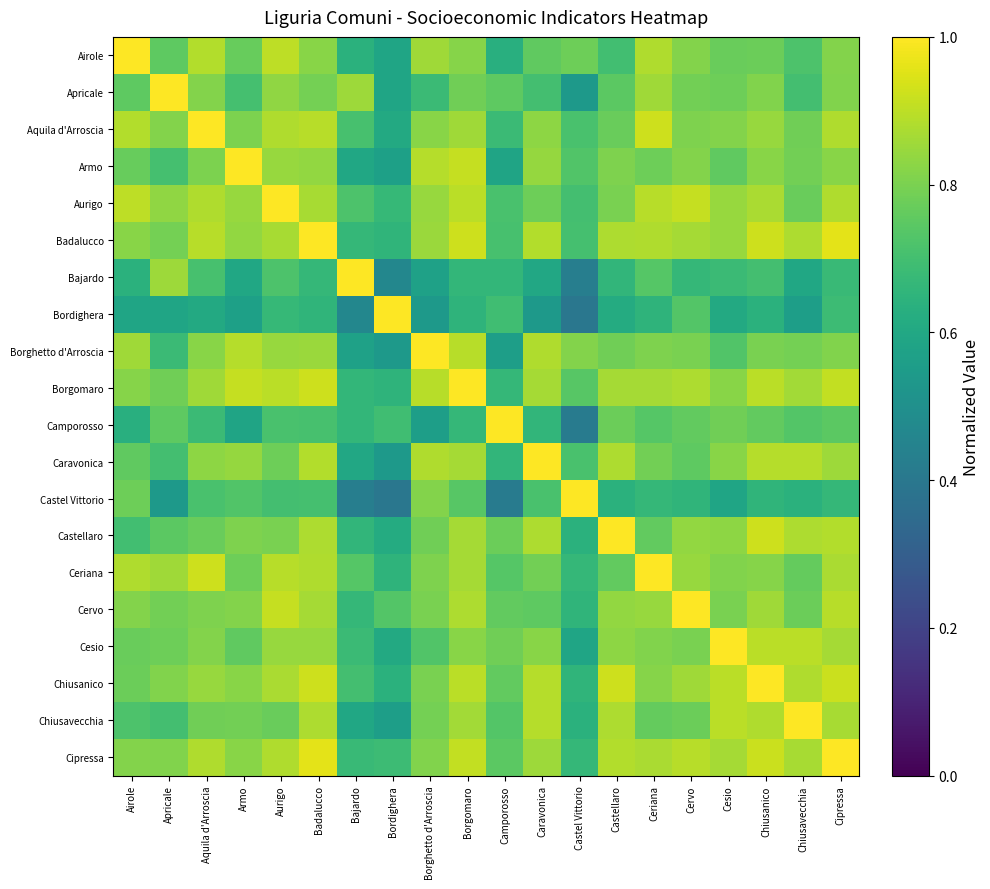

Reading right to left, list all the values displayed in this chart.

Airole: Cipressa=0.8	Chiusavecchia=0.7	Chiusanico=0.8	Cesio=0.8	Cervo=0.8	Ceriana=0.9	Castellaro=0.7	Castel Vittorio=0.8	Caravonica=0.8	Camporosso=0.6	Borgomaro=0.8	Borghetto d'Arroscia=0.9	Bordighera=0.6	Bajardo=0.6	Badalucco=0.8	Aurigo=0.9	Armo=0.8	Aquila d'Arroscia=0.9	Apricale=0.8	Airole=1.0
Apricale: Cipressa=0.8	Chiusavecchia=0.7	Chiusanico=0.8	Cesio=0.8	Cervo=0.8	Ceriana=0.9	Castellaro=0.7	Castel Vittorio=0.5	Caravonica=0.7	Camporosso=0.8	Borgomaro=0.8	Borghetto d'Arroscia=0.7	Bordighera=0.6	Bajardo=0.9	Badalucco=0.8	Aurigo=0.8	Armo=0.7	Aquila d'Arroscia=0.8	Apricale=1.0	Airole=0.8
Aquila d'Arroscia: Cipressa=0.9	Chiusavecchia=0.8	Chiusanico=0.8	Cesio=0.8	Cervo=0.8	Ceriana=0.9	Castellaro=0.8	Castel Vittorio=0.7	Caravonica=0.8	Camporosso=0.7	Borgomaro=0.9	Borghetto d'Arroscia=0.8	Bordighera=0.6	Bajardo=0.7	Badalucco=0.9	Aurigo=0.9	Armo=0.8	Aquila d'Arroscia=1.0	Apricale=0.8	Airole=0.9
Armo: Cipressa=0.8	Chiusavecchia=0.8	Chiusanico=0.8	Cesio=0.8	Cervo=0.8	Ceriana=0.8	Castellaro=0.8	Castel Vittorio=0.7	Caravonica=0.8	Camporosso=0.6	Borgomaro=0.9	Borghetto d'Arroscia=0.9	Bordighera=0.6	Bajardo=0.6	Badalucco=0.8	Aurigo=0.8	Armo=1.0	Aquila d'Arroscia=0.8	Apricale=0.7	Airole=0.8
Aurigo: Cipressa=0.9	Chiusavecchia=0.8	Chiusanico=0.9	Cesio=0.8	Cervo=0.9	Ceriana=0.9	Castellaro=0.8	Castel Vittorio=0.7	Caravonica=0.8	Camporosso=0.7	Borgomaro=0.9	Borghetto d'Arroscia=0.8	Bordighera=0.7	Bajardo=0.7	Badalucco=0.9	Aurigo=1.0	Armo=0.8	Aquila d'Arroscia=0.9	Apricale=0.8	Airole=0.9
Badalucco: Cipressa=1.0	Chiusavecchia=0.9	Chiusanico=0.9	Cesio=0.8	Cervo=0.9	Ceriana=0.9	Castellaro=0.9	Castel Vittorio=0.7	Caravonica=0.9	Camporosso=0.7	Borgomaro=0.9	Borghetto d'Arroscia=0.9	Bordighera=0.7	Bajardo=0.7	Badalucco=1.0	Aurigo=0.9	Armo=0.8	Aquila d'Arroscia=0.9	Apricale=0.8	Airole=0.8
Bajardo: Cipressa=0.7	Chiusavecchia=0.6	Chiusanico=0.7	Cesio=0.7	Cervo=0.7	Ceriana=0.7	Castellaro=0.7	Castel Vittorio=0.4	Caravonica=0.6	Camporosso=0.7	Borgomaro=0.7	Borghetto d'Arroscia=0.6	Bordighera=0.5	Bajardo=1.0	Badalucco=0.7	Aurigo=0.7	Armo=0.6	Aquila d'Arroscia=0.7	Apricale=0.9	Airole=0.6
Bordighera: Cipressa=0.7	Chiusavecchia=0.6	Chiusanico=0.6	Cesio=0.6	Cervo=0.7	Ceriana=0.6	Castellaro=0.6	Castel Vittorio=0.4	Caravonica=0.5	Camporosso=0.7	Borgomaro=0.7	Borghetto d'Arroscia=0.5	Bordighera=1.0	Bajardo=0.5	Badalucco=0.7	Aurigo=0.7	Armo=0.6	Aquila d'Arroscia=0.6	Apricale=0.6	Airole=0.6
Borghetto d'Arroscia: Cipressa=0.8	Chiusavecchia=0.8	Chiusanico=0.8	Cesio=0.7	Cervo=0.8	Ceriana=0.8	Castellaro=0.8	Castel Vittorio=0.8	Caravonica=0.9	Camporosso=0.6	Borgomaro=0.9	Borghetto d'Arroscia=1.0	Bordighera=0.5	Bajardo=0.6	Badalucco=0.9	Aurigo=0.8	Armo=0.9	Aquila d'Arroscia=0.8	Apricale=0.7	Airole=0.9
Borgomaro: Cipressa=0.9	Chiusavecchia=0.9	Chiusanico=0.9	Cesio=0.8	Cervo=0.9	Ceriana=0.9	Castellaro=0.9	Castel Vittorio=0.7	Caravonica=0.9	Camporosso=0.7	Borgomaro=1.0	Borghetto d'Arroscia=0.9	Bordighera=0.7	Bajardo=0.7	Badalucco=0.9	Aurigo=0.9	Armo=0.9	Aquila d'Arroscia=0.9	Apricale=0.8	Airole=0.8
Camporosso: Cipressa=0.7	Chiusavecchia=0.7	Chiusanico=0.8	Cesio=0.8	Cervo=0.8	Ceriana=0.7	Castellaro=0.8	Castel Vittorio=0.4	Caravonica=0.7	Camporosso=1.0	Borgomaro=0.7	Borghetto d'Arroscia=0.6	Bordighera=0.7	Bajardo=0.7	Badalucco=0.7	Aurigo=0.7	Armo=0.6	Aquila d'Arroscia=0.7	Apricale=0.8	Airole=0.6
Caravonica: Cipressa=0.9	Chiusavecchia=0.9	Chiusanico=0.9	Cesio=0.8	Cervo=0.8	Ceriana=0.8	Castellaro=0.9	Castel Vittorio=0.7	Caravonica=1.0	Camporosso=0.7	Borgomaro=0.9	Borghetto d'Arroscia=0.9	Bordighera=0.5	Bajardo=0.6	Badalucco=0.9	Aurigo=0.8	Armo=0.8	Aquila d'Arroscia=0.8	Apricale=0.7	Airole=0.8
Castel Vittorio: Cipressa=0.7	Chiusavecchia=0.6	Chiusanico=0.7	Cesio=0.6	Cervo=0.7	Ceriana=0.7	Castellaro=0.6	Castel Vittorio=1.0	Caravonica=0.7	Camporosso=0.4	Borgomaro=0.7	Borghetto d'Arroscia=0.8	Bordighera=0.4	Bajardo=0.4	Badalucco=0.7	Aurigo=0.7	Armo=0.7	Aquila d'Arroscia=0.7	Apricale=0.5	Airole=0.8
Castellaro: Cipressa=0.9	Chiusavecchia=0.9	Chiusanico=0.9	Cesio=0.8	Cervo=0.8	Ceriana=0.8	Castellaro=1.0	Castel Vittorio=0.6	Caravonica=0.9	Camporosso=0.8	Borgomaro=0.9	Borghetto d'Arroscia=0.8	Bordighera=0.6	Bajardo=0.7	Badalucco=0.9	Aurigo=0.8	Armo=0.8	Aquila d'Arroscia=0.8	Apricale=0.7	Airole=0.7
Ceriana: Cipressa=0.9	Chiusavecchia=0.8	Chiusanico=0.8	Cesio=0.8	Cervo=0.8	Ceriana=1.0	Castellaro=0.8	Castel Vittorio=0.7	Caravonica=0.8	Camporosso=0.7	Borgomaro=0.9	Borghetto d'Arroscia=0.8	Bordighera=0.6	Bajardo=0.7	Badalucco=0.9	Aurigo=0.9	Armo=0.8	Aquila d'Arroscia=0.9	Apricale=0.9	Airole=0.9
Cervo: Cipressa=0.9	Chiusavecchia=0.8	Chiusanico=0.9	Cesio=0.8	Cervo=1.0	Ceriana=0.8	Castellaro=0.8	Castel Vittorio=0.7	Caravonica=0.8	Camporosso=0.8	Borgomaro=0.9	Borghetto d'Arroscia=0.8	Bordighera=0.7	Bajardo=0.7	Badalucco=0.9	Aurigo=0.9	Armo=0.8	Aquila d'Arroscia=0.8	Apricale=0.8	Airole=0.8
Cesio: Cipressa=0.9	Chiusavecchia=0.9	Chiusanico=0.9	Cesio=1.0	Cervo=0.8	Ceriana=0.8	Castellaro=0.8	Castel Vittorio=0.6	Caravonica=0.8	Camporosso=0.8	Borgomaro=0.8	Borghetto d'Arroscia=0.7	Bordighera=0.6	Bajardo=0.7	Badalucco=0.8	Aurigo=0.8	Armo=0.8	Aquila d'Arroscia=0.8	Apricale=0.8	Airole=0.8
Chiusanico: Cipressa=0.9	Chiusavecchia=0.9	Chiusanico=1.0	Cesio=0.9	Cervo=0.9	Ceriana=0.8	Castellaro=0.9	Castel Vittorio=0.7	Caravonica=0.9	Camporosso=0.8	Borgomaro=0.9	Borghetto d'Arroscia=0.8	Bordighera=0.6	Bajardo=0.7	Badalucco=0.9	Aurigo=0.9	Armo=0.8	Aquila d'Arroscia=0.8	Apricale=0.8	Airole=0.8
Chiusavecchia: Cipressa=0.9	Chiusavecchia=1.0	Chiusanico=0.9	Cesio=0.9	Cervo=0.8	Ceriana=0.8	Castellaro=0.9	Castel Vittorio=0.6	Caravonica=0.9	Camporosso=0.7	Borgomaro=0.9	Borghetto d'Arroscia=0.8	Bordighera=0.6	Bajardo=0.6	Badalucco=0.9	Aurigo=0.8	Armo=0.8	Aquila d'Arroscia=0.8	Apricale=0.7	Airole=0.7
Cipressa: Cipressa=1.0	Chiusavecchia=0.9	Chiusanico=0.9	Cesio=0.9	Cervo=0.9	Ceriana=0.9	Castellaro=0.9	Castel Vittorio=0.7	Caravonica=0.9	Camporosso=0.7	Borgomaro=0.9	Borghetto d'Arroscia=0.8	Bordighera=0.7	Bajardo=0.7	Badalucco=1.0	Aurigo=0.9	Armo=0.8	Aquila d'Arroscia=0.9	Apricale=0.8	Airole=0.8